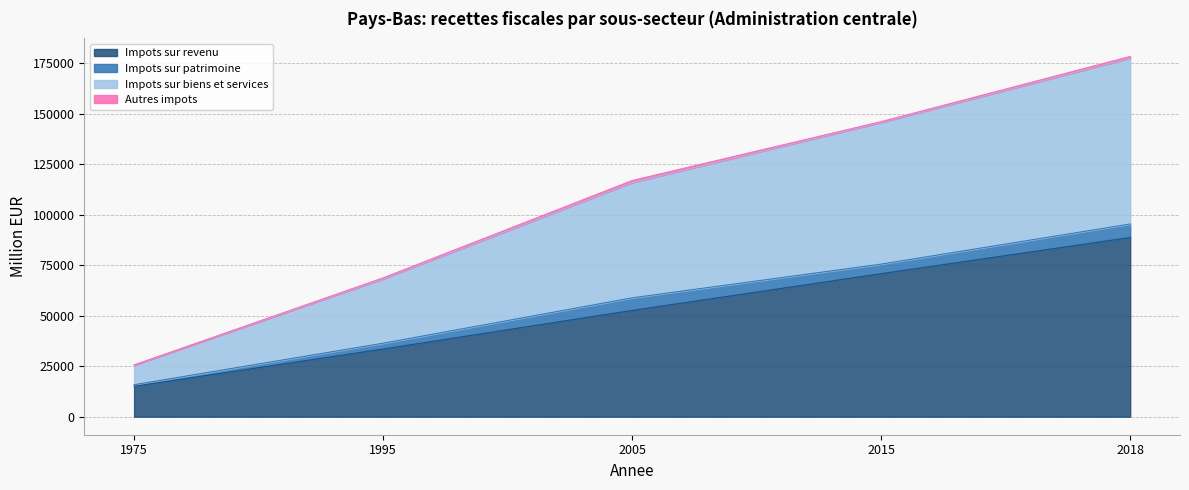

Rank the categories by Impots sur revenu value from lowest to highest.

1975, 1995, 2005, 2015, 2018